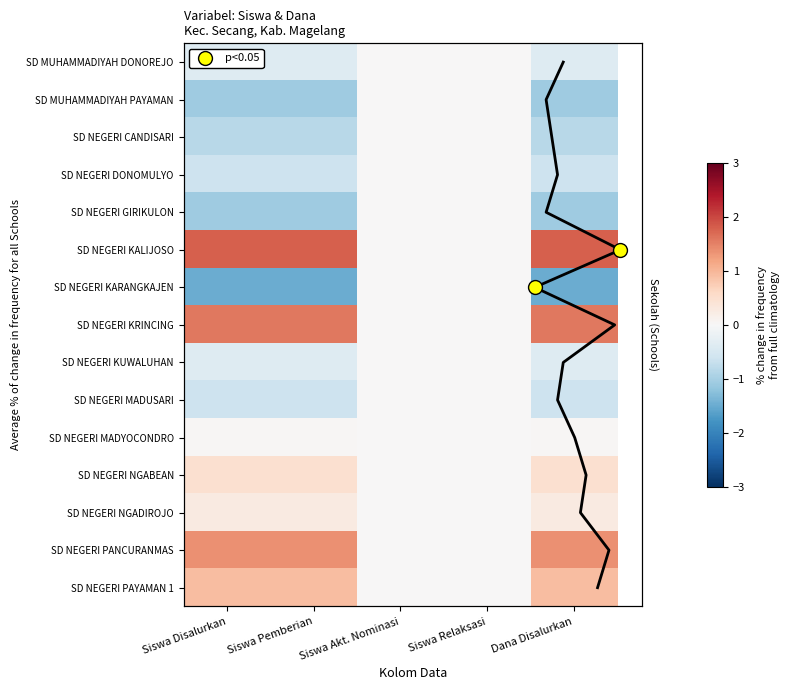

What is the maximum value for SD NEGERI NGADIROJO?

0.3